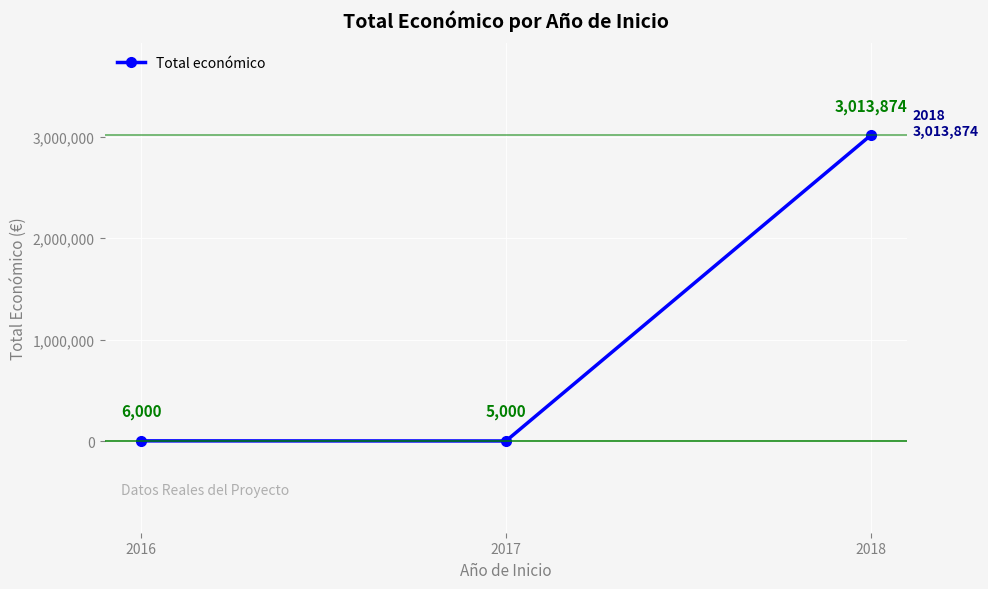

Reading left to right, extract all data points from this chart.

6000	5000	3013874